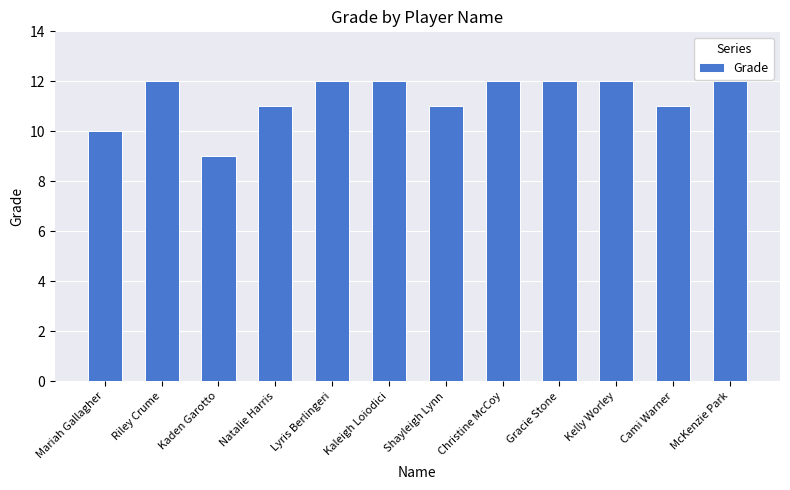

What is the average value?

11